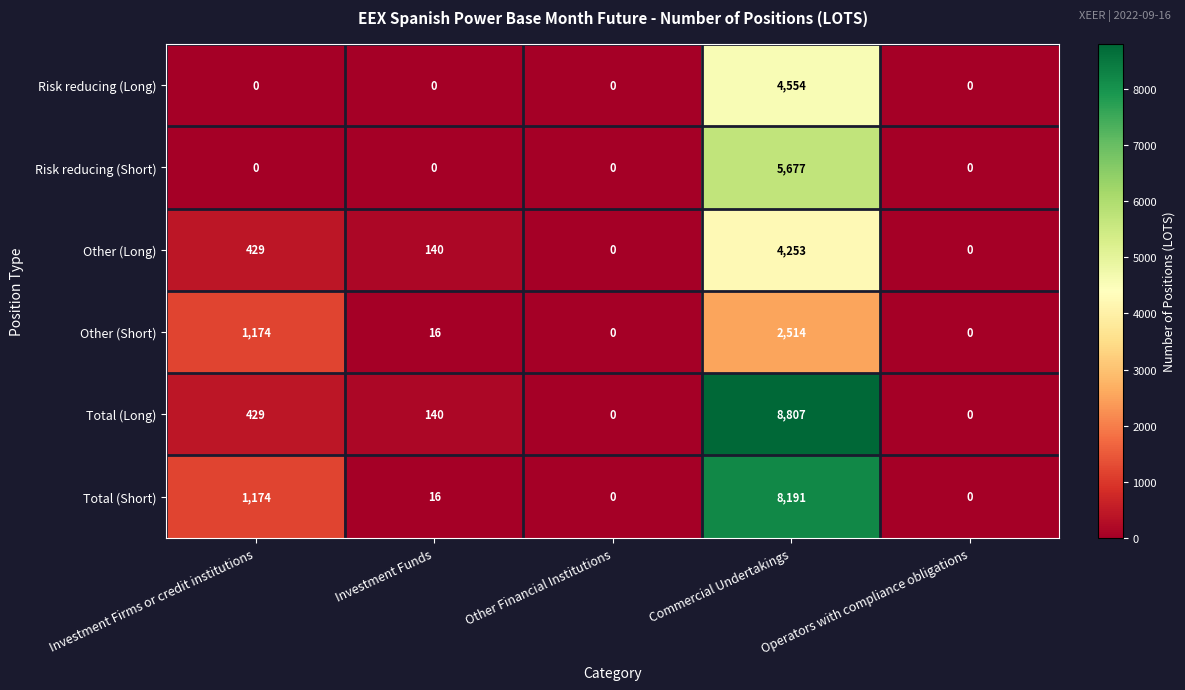

What is the spread (max minus min) of values at Investment Firms or credit institutions?

1174